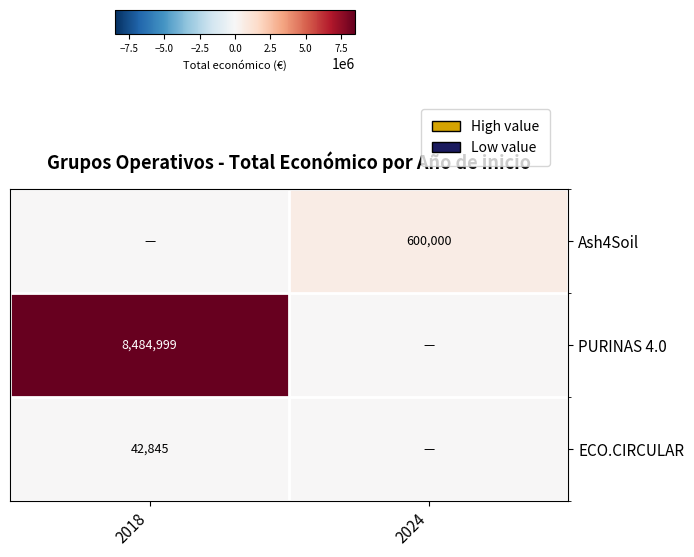

Which has a higher value, 2018 or 2024?

2024